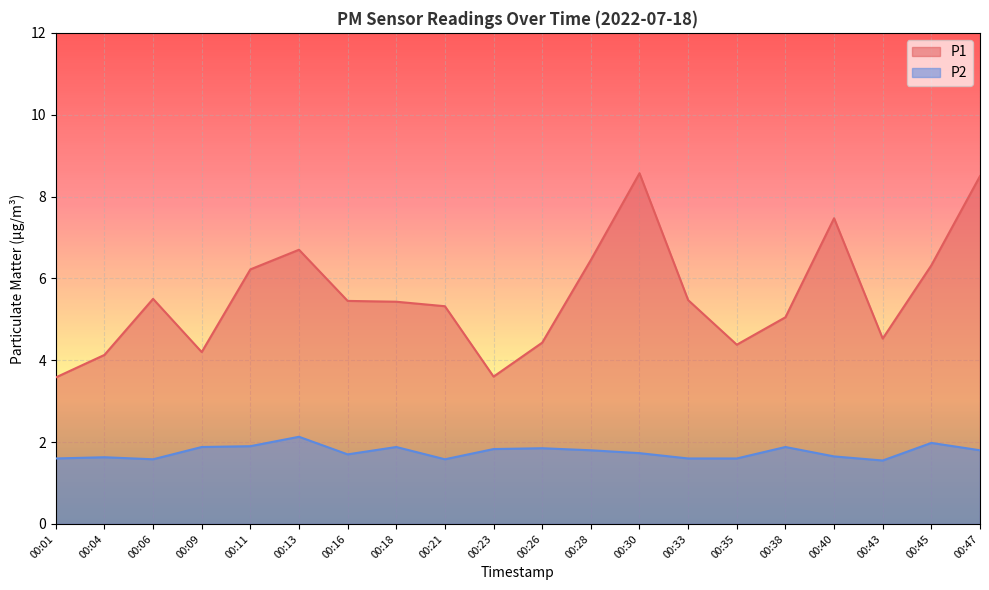

The P1 series shows 5.3 at 00:30. True or false?

False